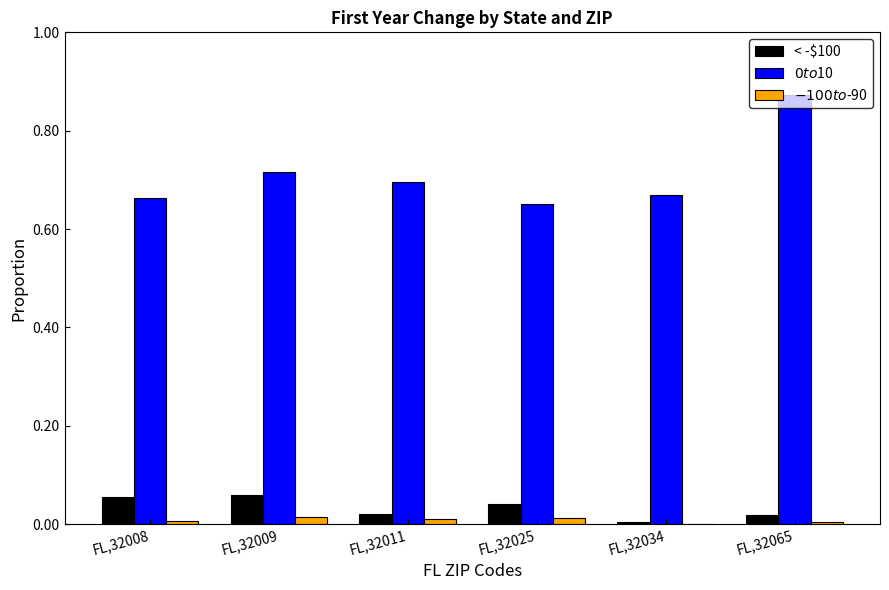

Which label corresponds to the largest value in the chart?

FL,32065